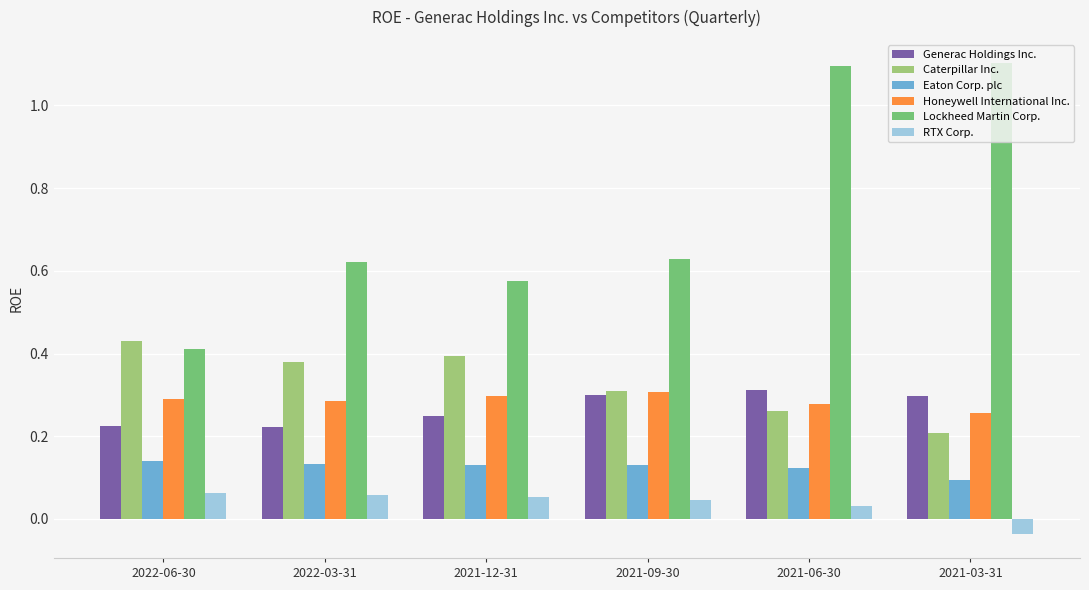

At how many categories does at least one series exceed 0?

6